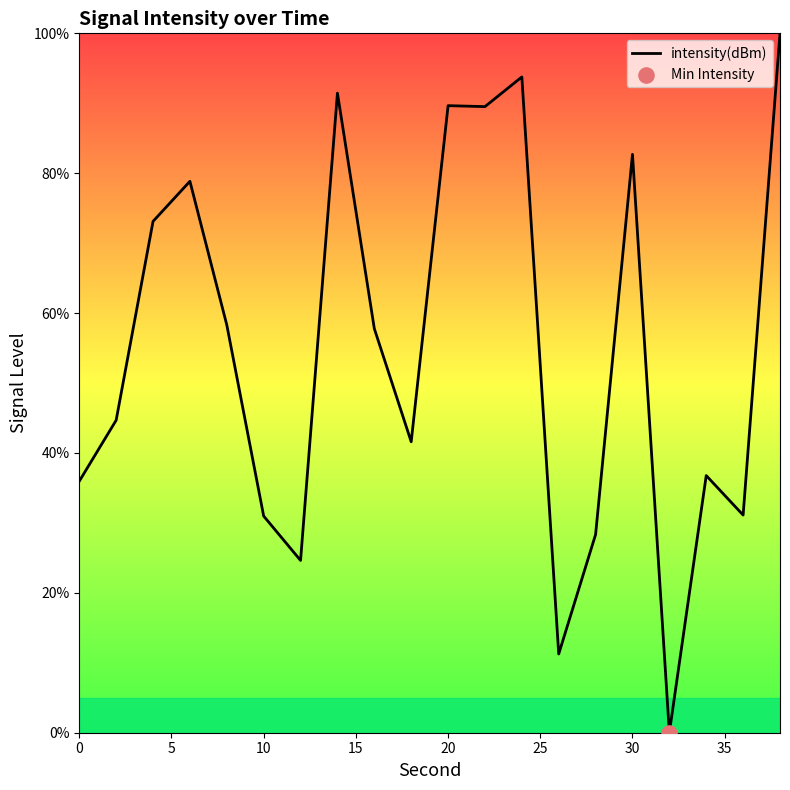

What is the difference between the maximum and minimum values?

100.0